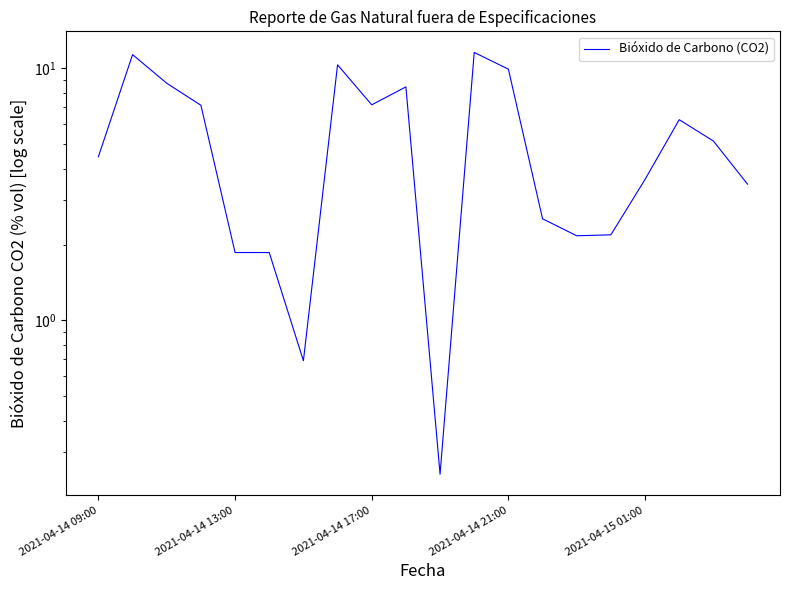

How many lines are shown in the chart?

1